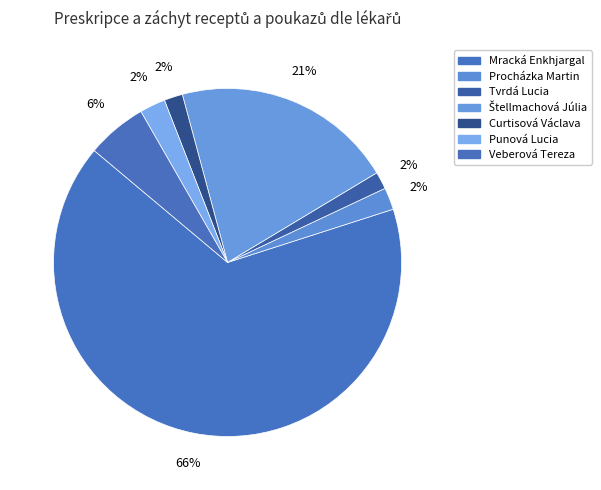

Which slice represents more than half of the pie?

Mracká Enkhjargal